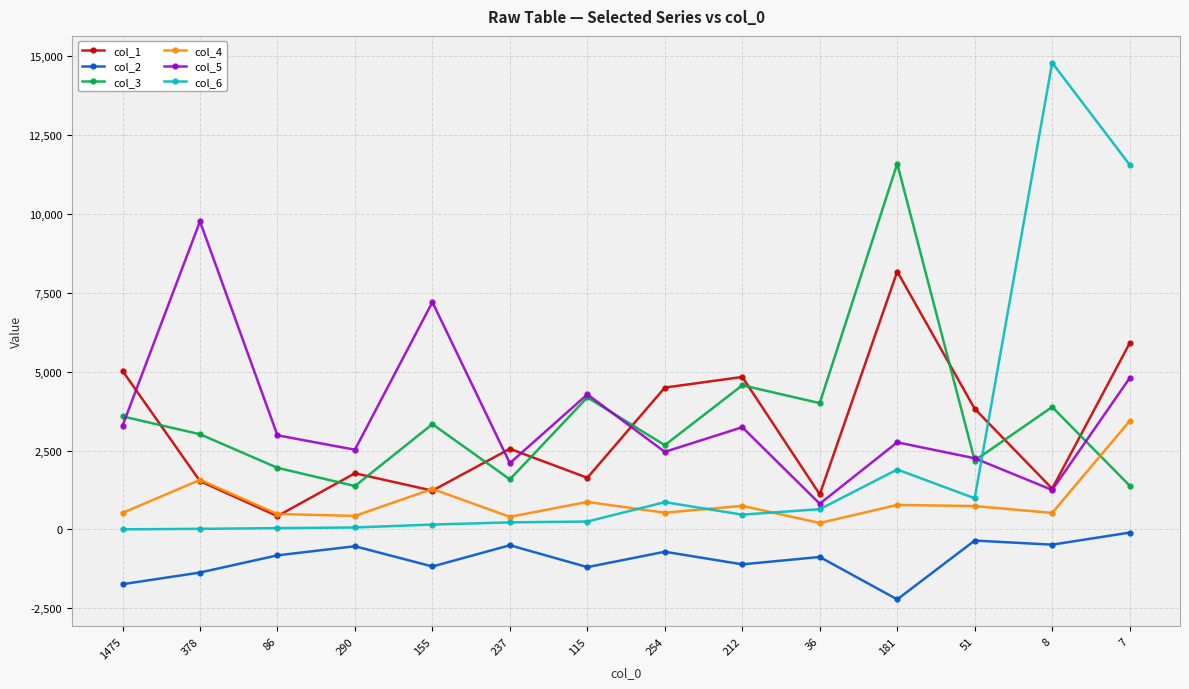

Rank the series by their maximum value, from highest to lowest.

col_6, col_3, col_5, col_1, col_4, col_2